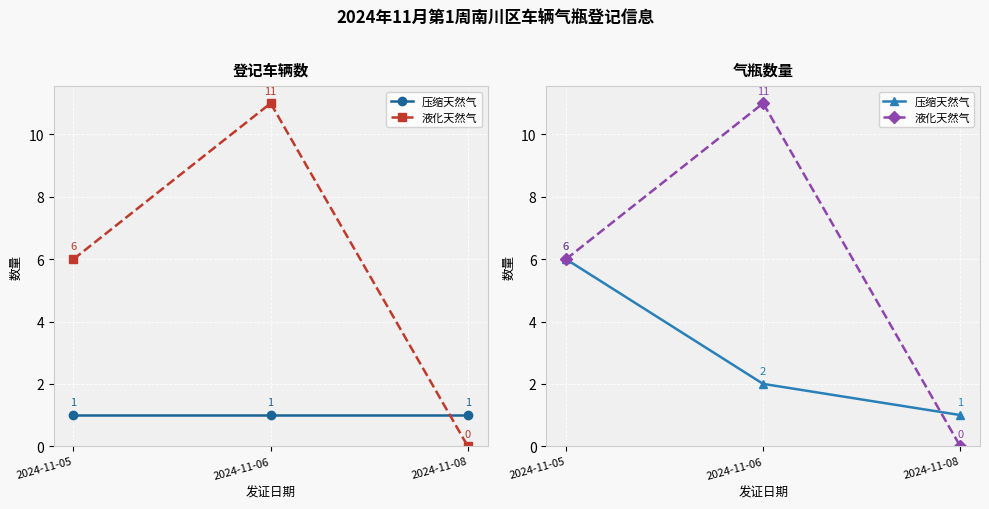

What is the difference between the 液化天然气 values at 2024-11-05 and 2024-11-06?

5